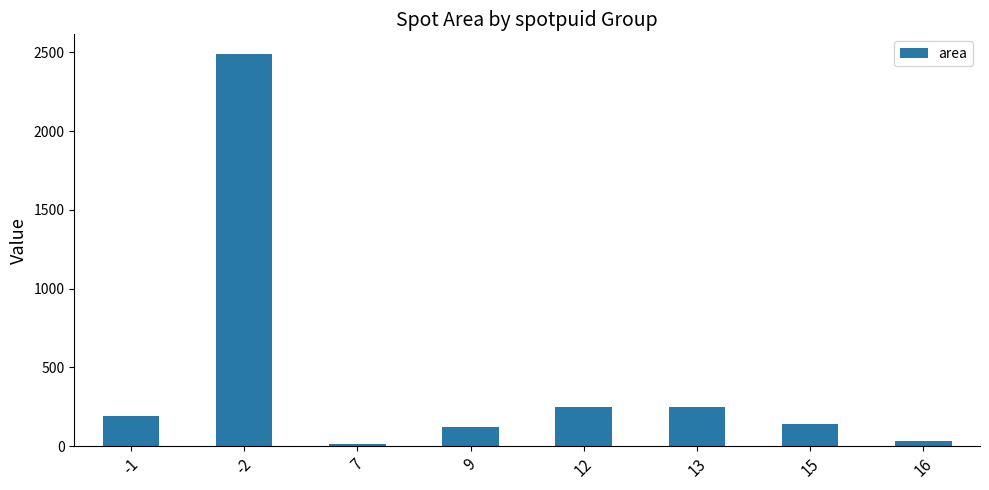

What is the greatest value displayed?

2490